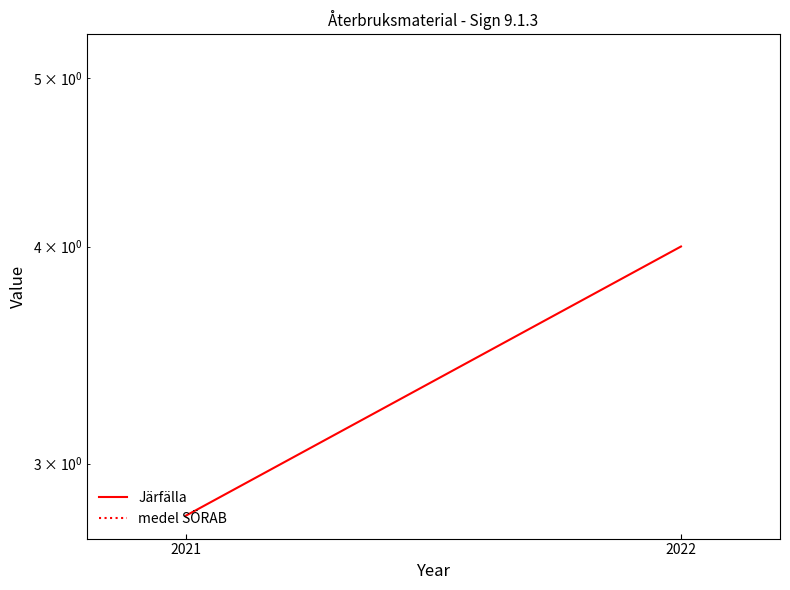

The value at 2021 is 4.1. True or false?

False